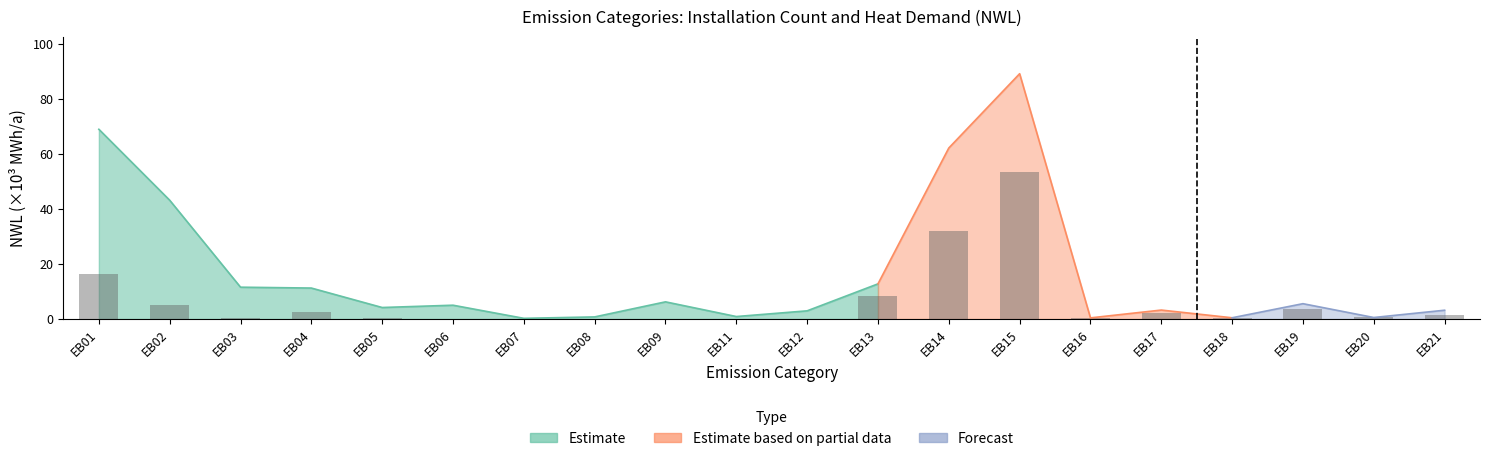

Reading left to right, what are all the values shown in this chart?

EB01=16.5	EB02=5.2	EB03=0.3	EB04=2.4	EB05=0.5	EB06=0.1	EB07=0.1	EB08=0.1	EB09=0.1	EB11=0.0	EB12=0.1	EB13=8.2	EB14=32.1	EB15=53.6	EB16=0.2	EB17=2.2	EB18=0.3	EB19=3.8	EB20=0.6	EB21=1.6